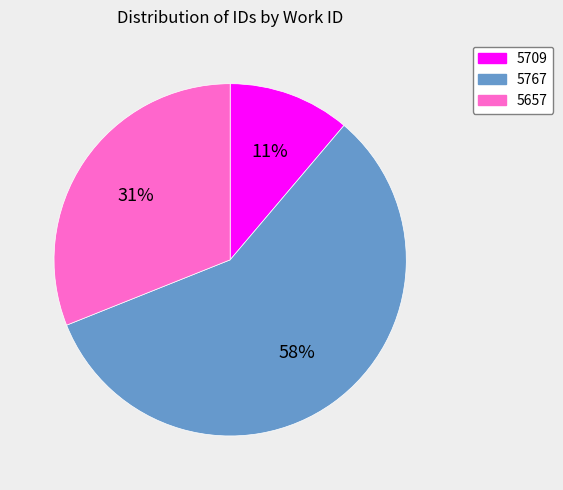

Which has a higher value, 5657 or 5709?

5657